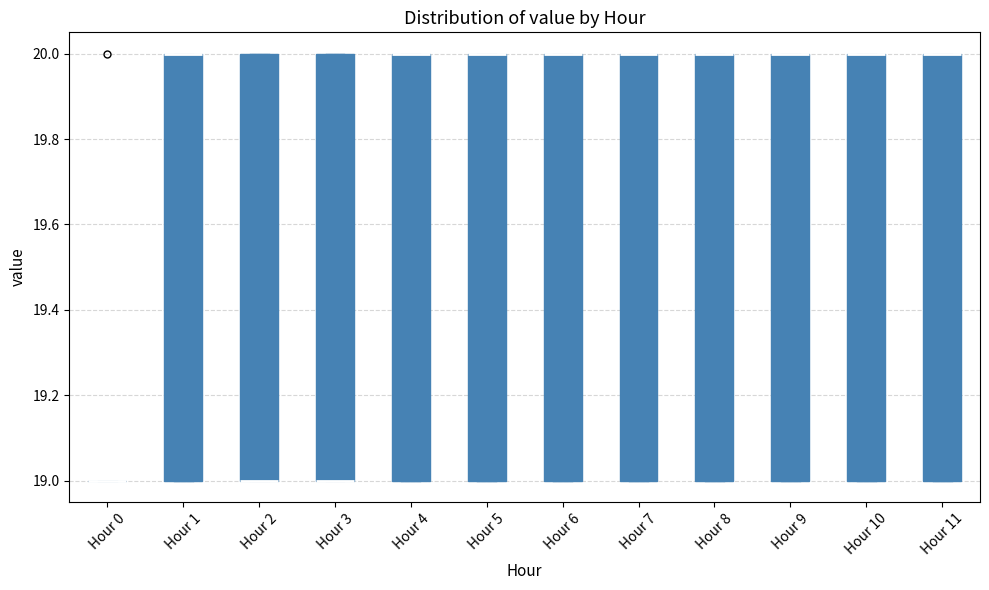

Reading left to right, read every box against the y-axis: the position of its median line, the range the box covers, and the ends of its whiskers. The values are not printed on the chart, so give them approximately, as read against the axis.

Hour 0: box collapsed to a line at 19, whiskers 19 to 19
Hour 1: median 20 (drawn on the box's upper edge), box 19 to 20, whiskers 19 to 20
Hour 2: median 19 (drawn on the box's lower edge), box 19 to 20, whiskers 19 to 20
Hour 3: median 19 (drawn on the box's lower edge), box 19 to 20, whiskers 19 to 20
Hour 4: median 20 (drawn on the box's upper edge), box 19 to 20, whiskers 19 to 20
Hour 5: median 20 (drawn on the box's upper edge), box 19 to 20, whiskers 19 to 20
Hour 6: median 20 (drawn on the box's upper edge), box 19 to 20, whiskers 19 to 20
Hour 7: median 20 (drawn on the box's upper edge), box 19 to 20, whiskers 19 to 20
Hour 8: median 20 (drawn on the box's upper edge), box 19 to 20, whiskers 19 to 20
Hour 9: median 20 (drawn on the box's upper edge), box 19 to 20, whiskers 19 to 20
Hour 10: median 20 (drawn on the box's upper edge), box 19 to 20, whiskers 19 to 20
Hour 11: median 20 (drawn on the box's upper edge), box 19 to 20, whiskers 19 to 20